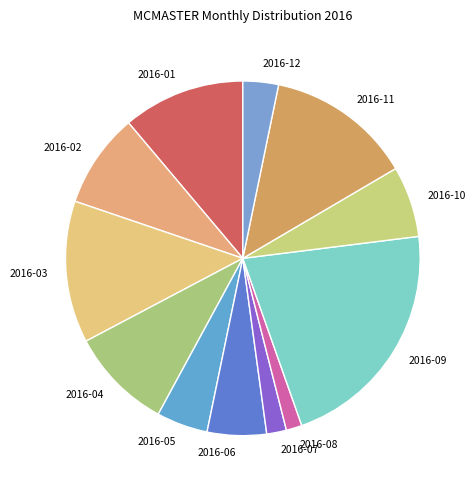

Does 2016-03 account for over 50% of the chart?

No